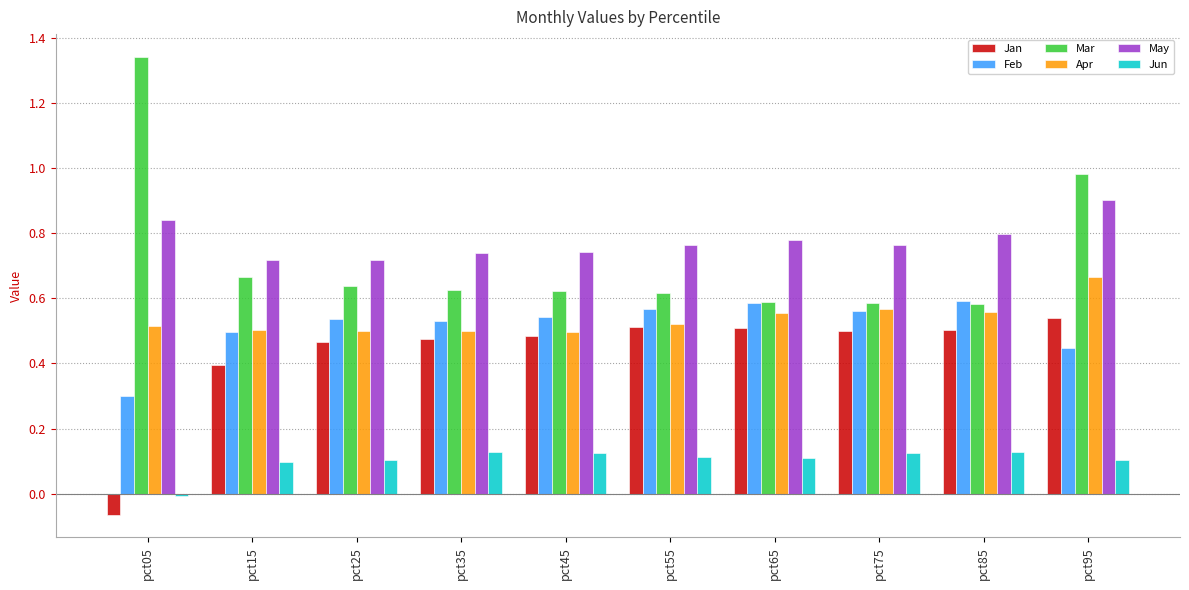

At pct45, list the series in order from smallest to largest.

Jun, Jan, Apr, Feb, Mar, May